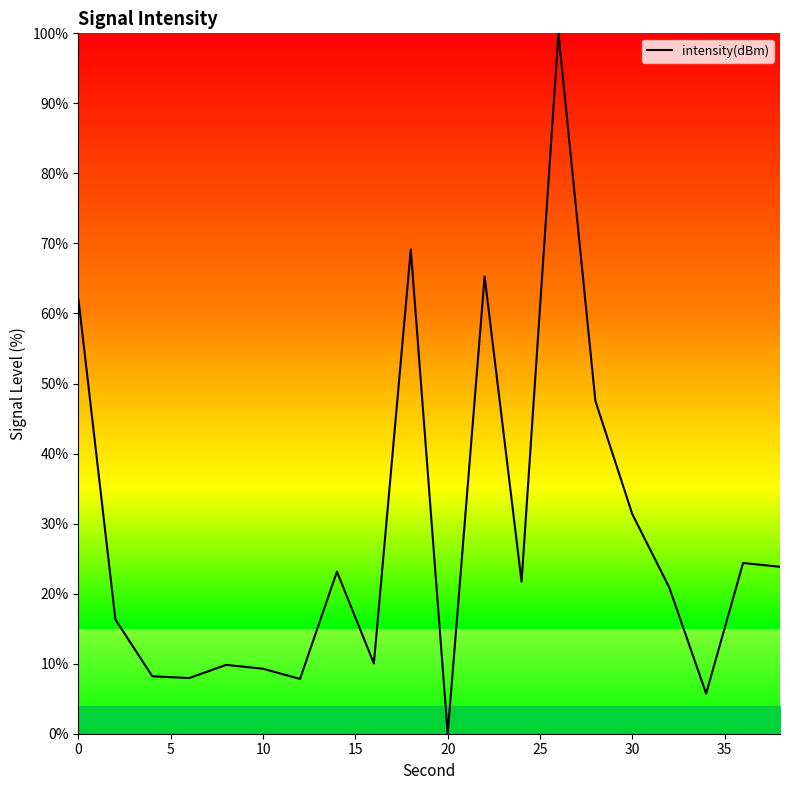

What is the sum of all values?

564.3